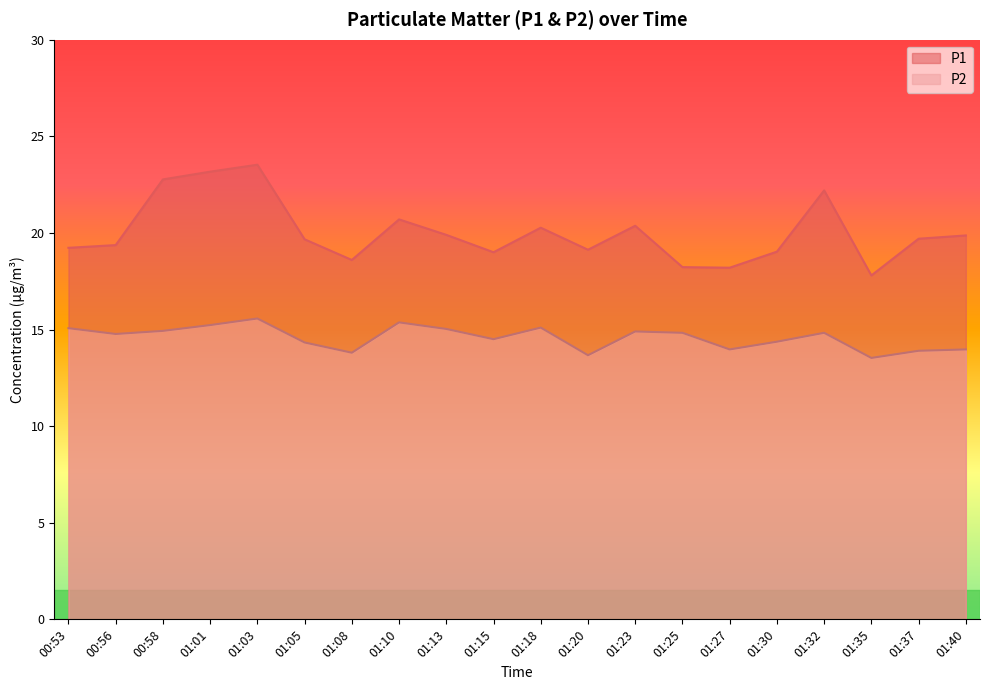

What is the sum of all P1 values?

400.7